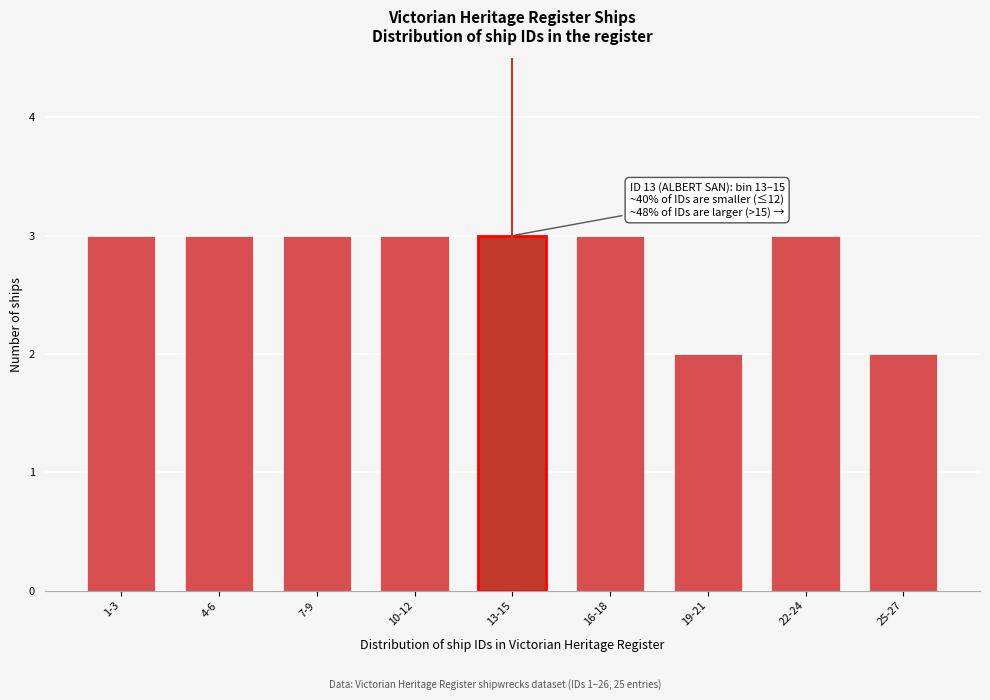

Reading right to left, what are all the values shown in this chart?

25-27=2	22-24=3	19-21=2	16-18=3	13-15=3	10-12=3	7-9=3	4-6=3	1-3=3